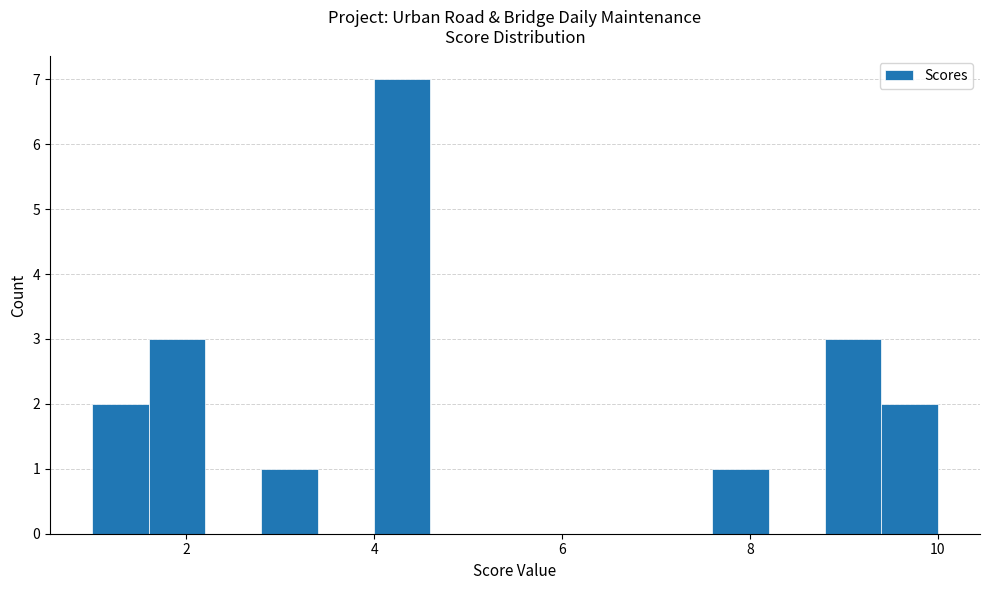

Read against the x-axis, roughly where is the centre of the tallest bar?

4.4